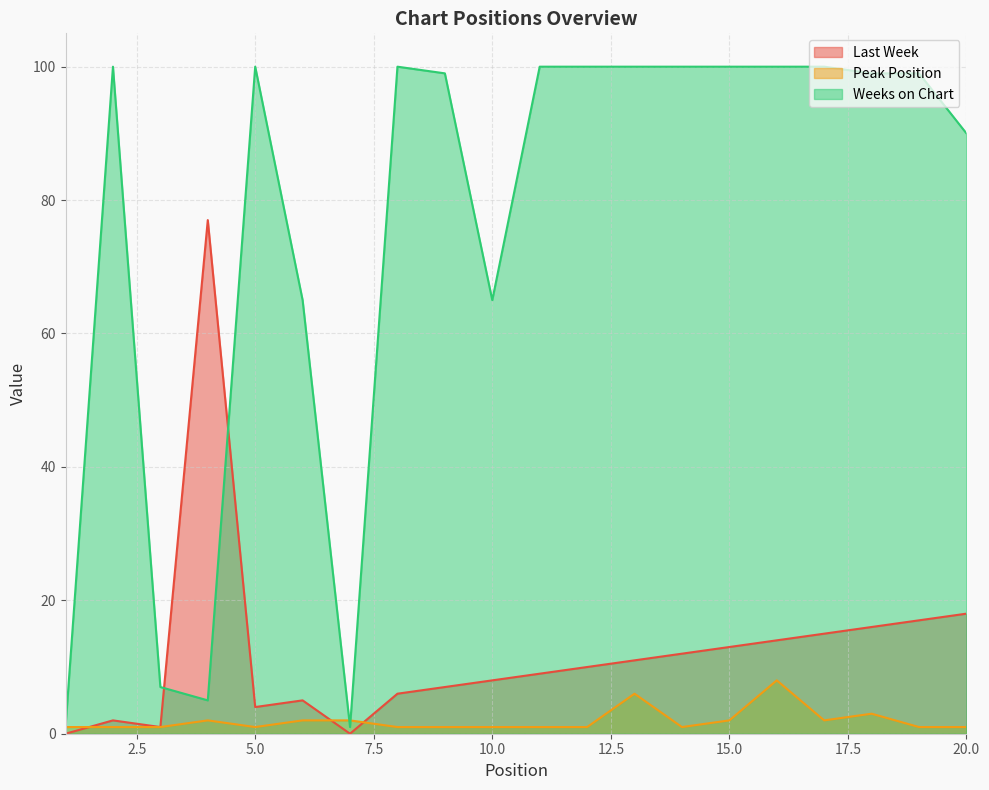

Does the chart have visible grid lines?

Yes